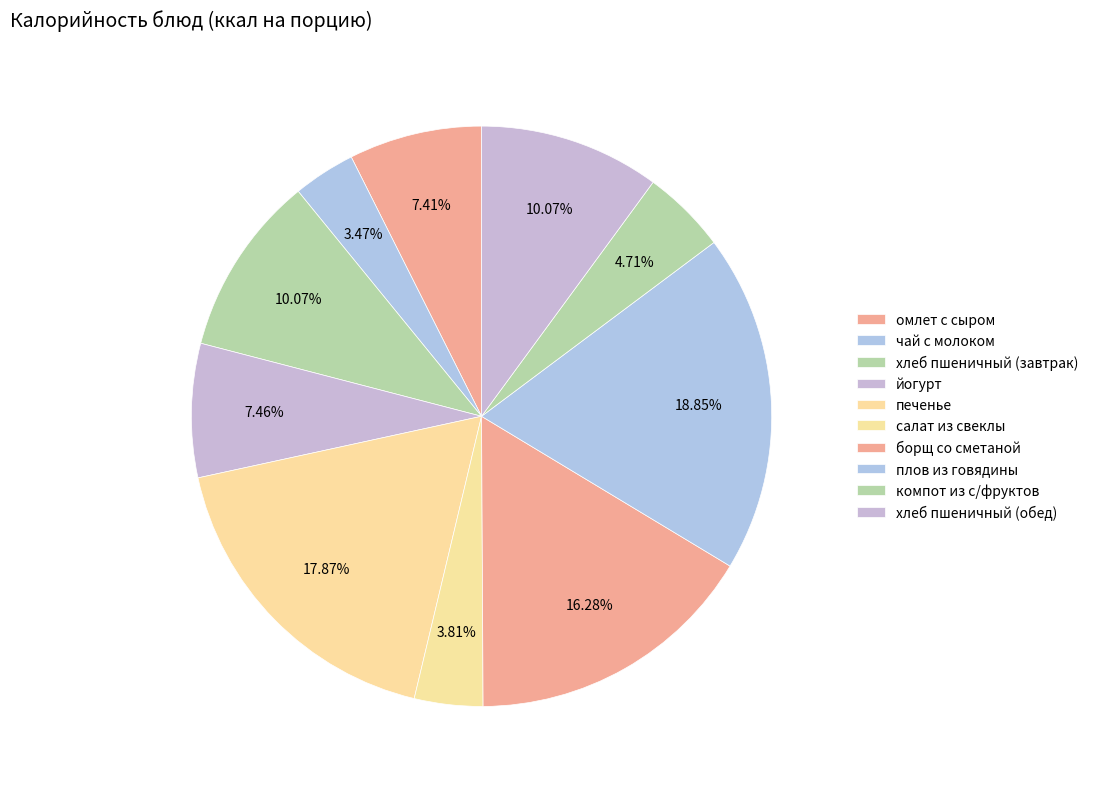

How many slices are in this pie chart?

10